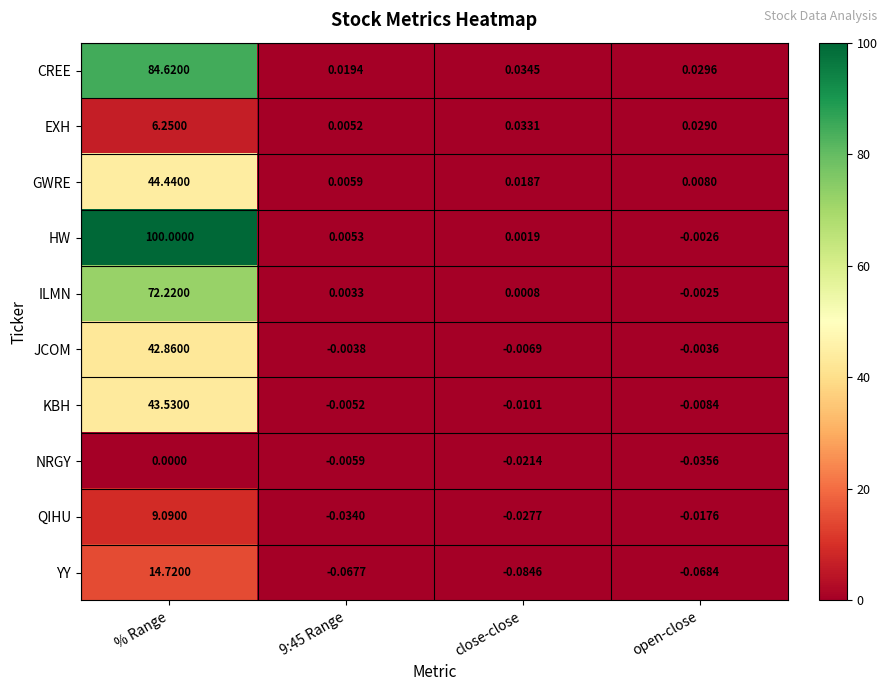

Between 9:45 Range and close-close, which series saw the biggest shift?

EXH